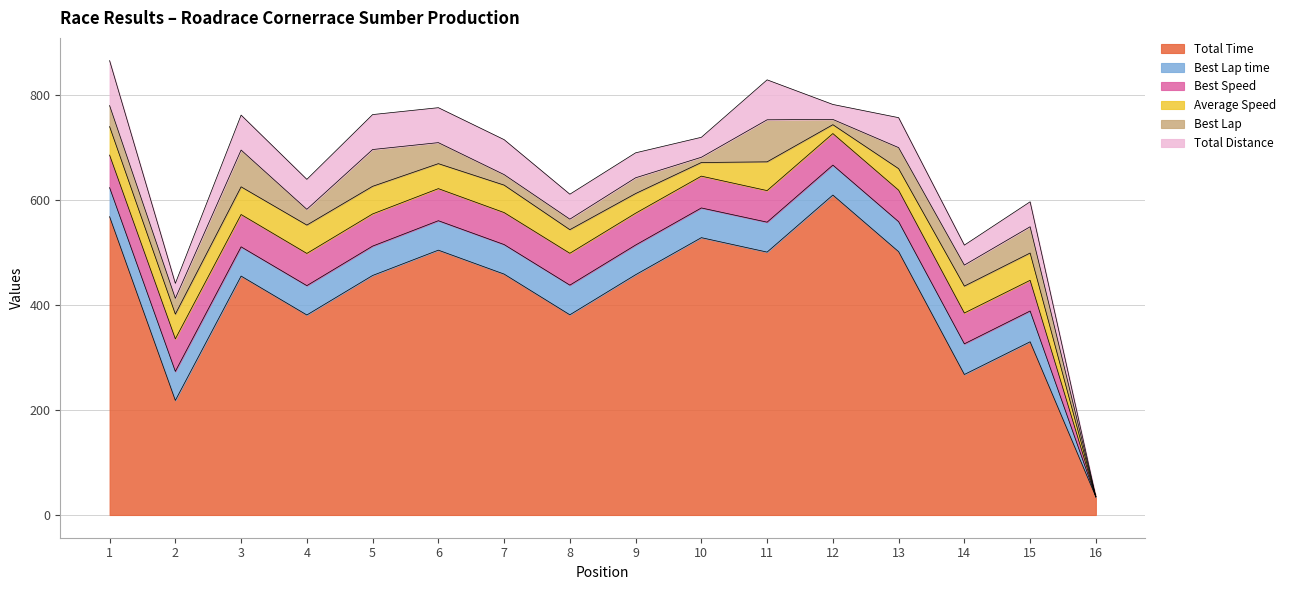

Where is Best Lap time nearest to the value 29?

1